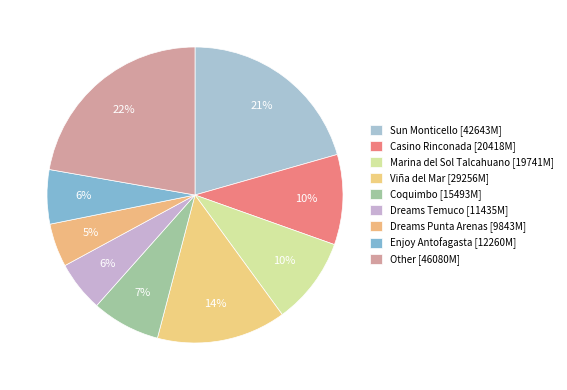

Does Dreams Temuco represent more than half of the total?

No